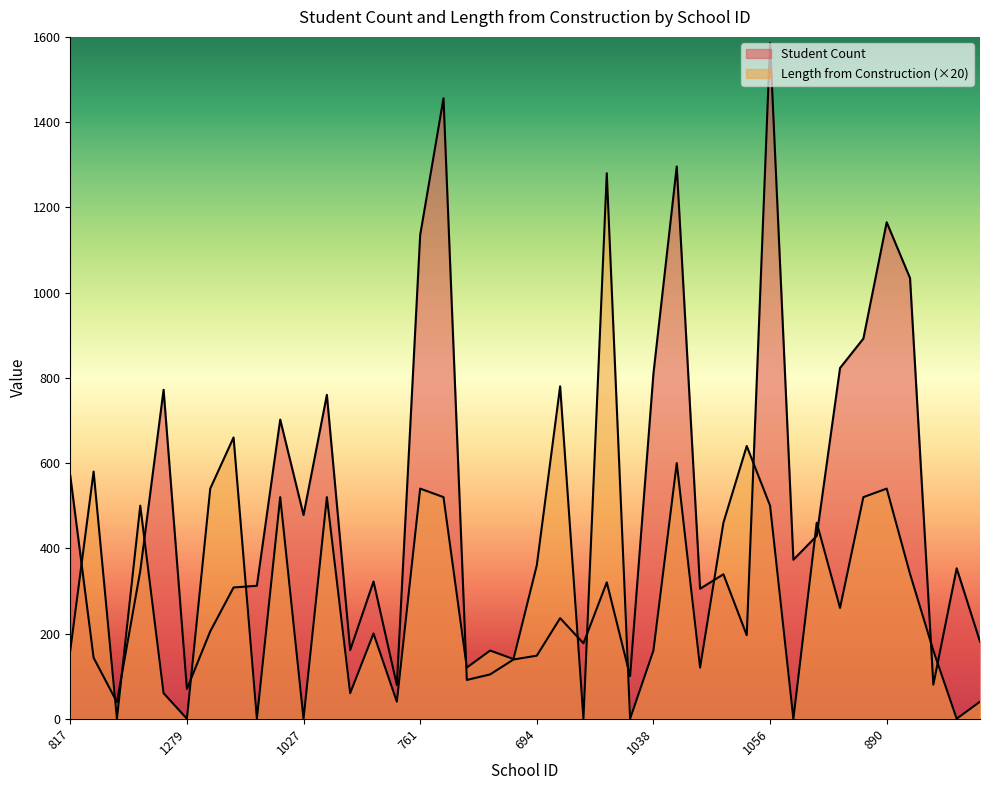

How many interior local peaks does the Length from Construction series have?

14